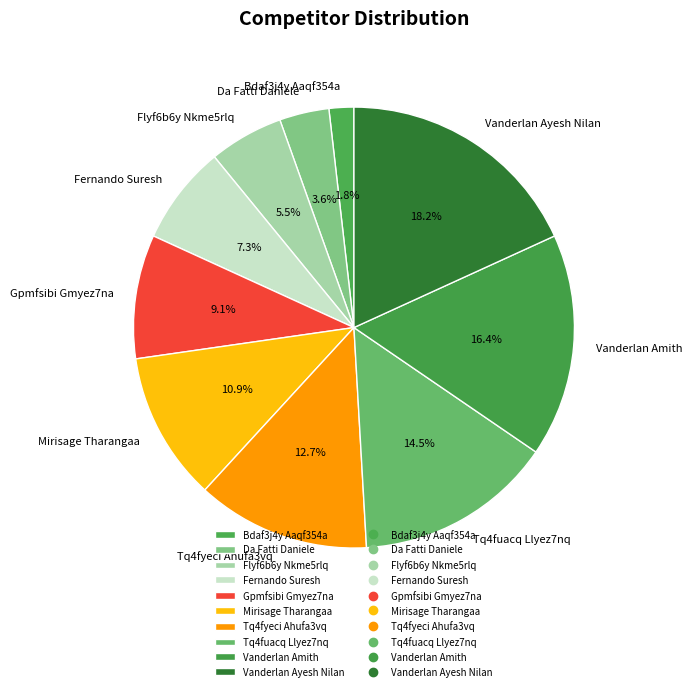

To the nearest percent, what percentage of the pie is Gpmfsibi Gmyez7na?

9%